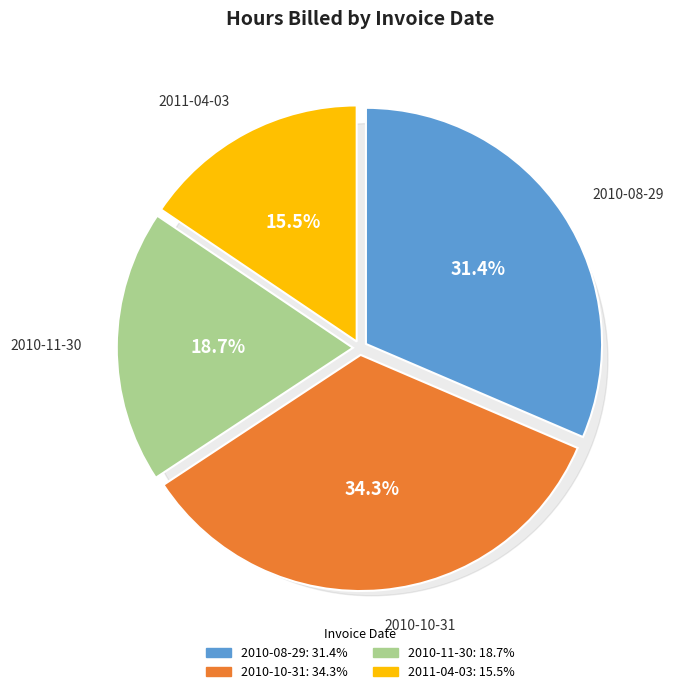

Which category has the biggest portion of the pie?

2010-10-31